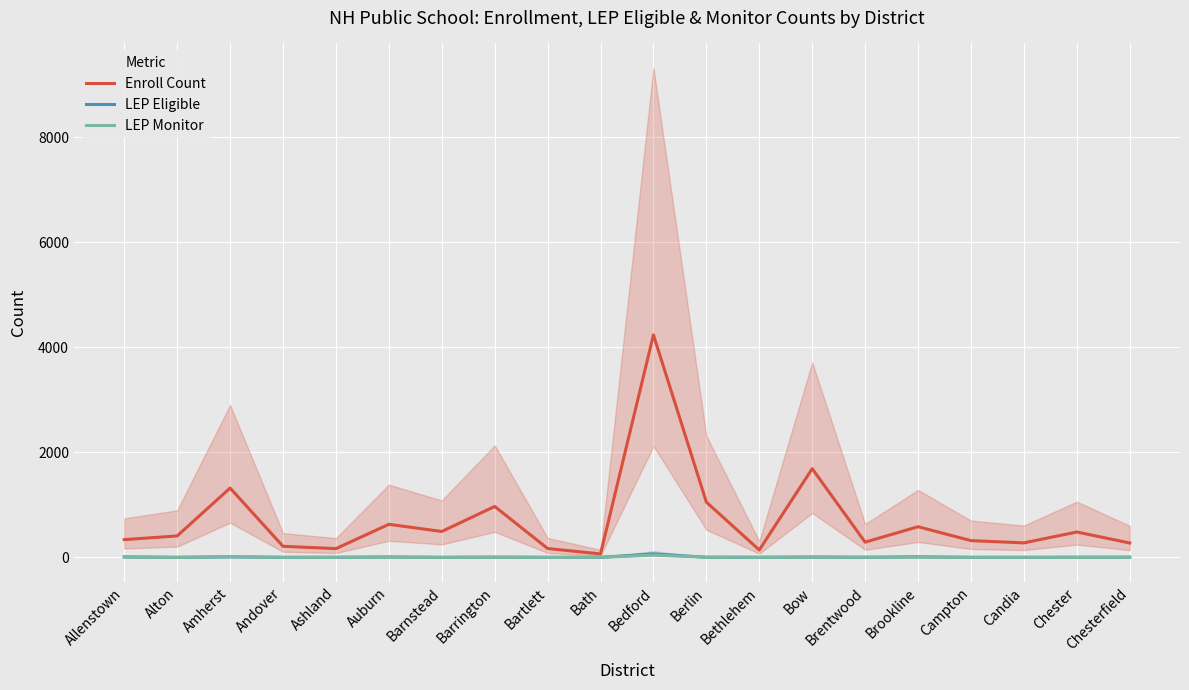

Is it true that Enroll Count equals 4236 at Bedford?

True